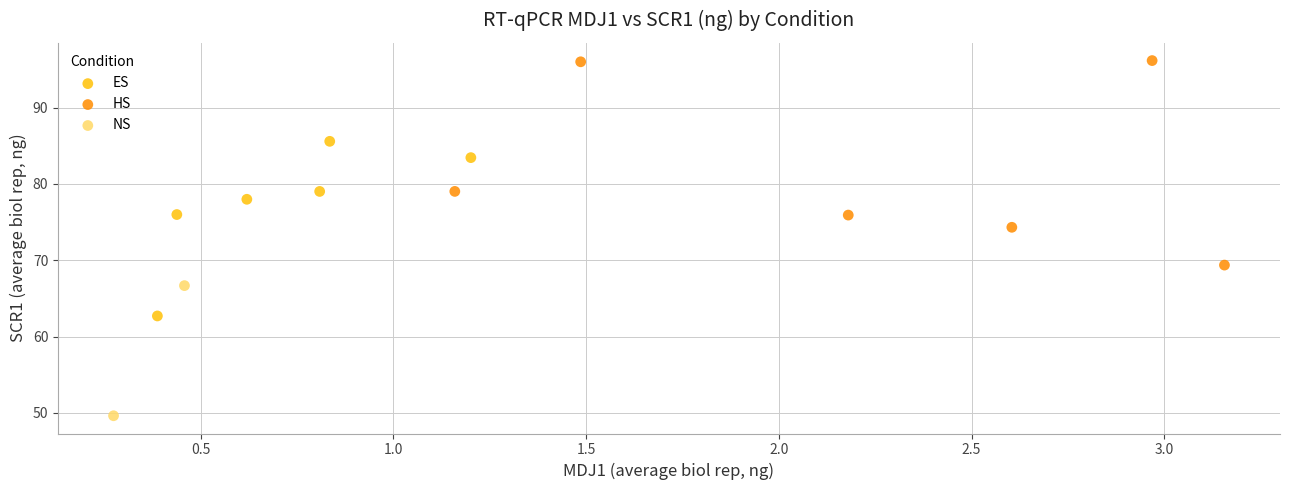

Which series reaches the maximum Y coordinate?

HS